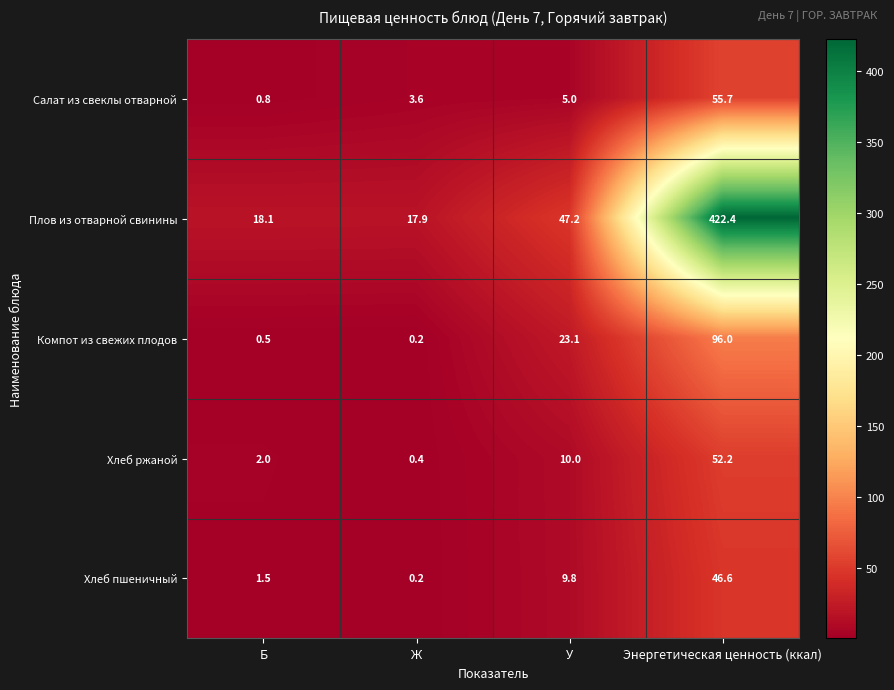

What is the total value across all series at Б?

22.9